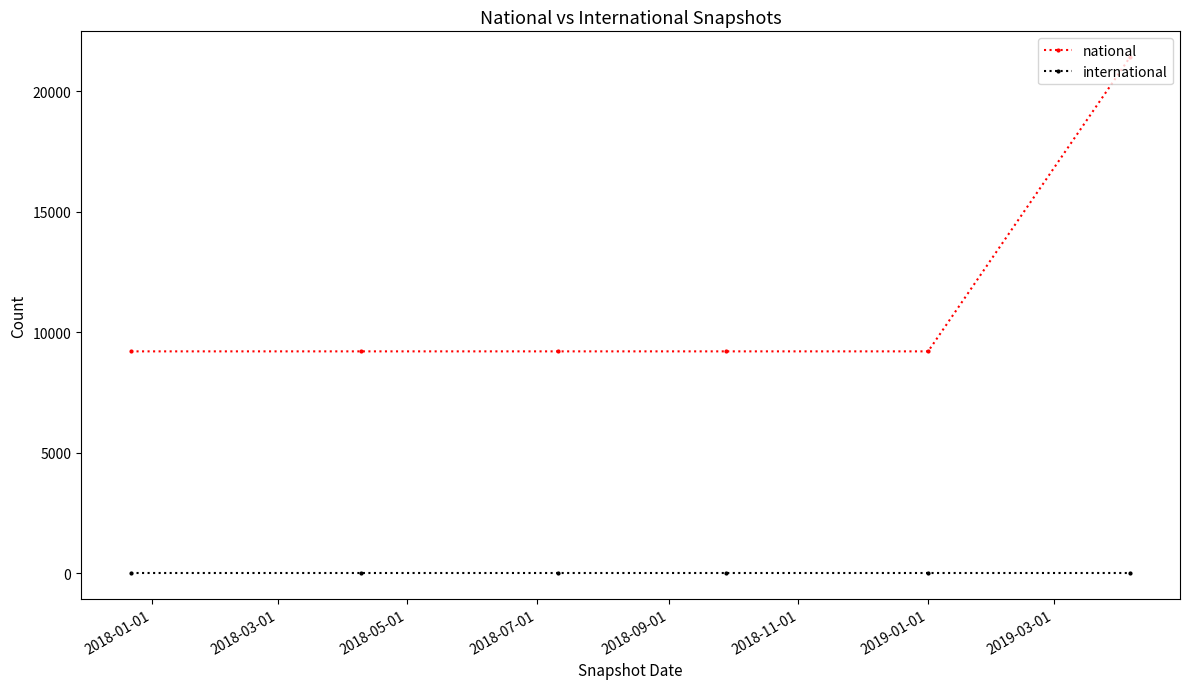

True or false: national and international intersect in this chart.

False